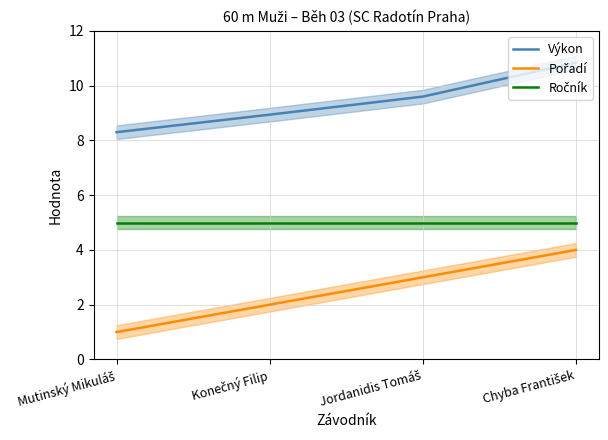

Reading left to right, transcribe all the data shown in this chart.

Výkon: 8.3	8.9	9.6	10.8
Pořadí: 1.0	2.0	3.0	4.0
Ročník: 5.0	5.0	5.0	5.0